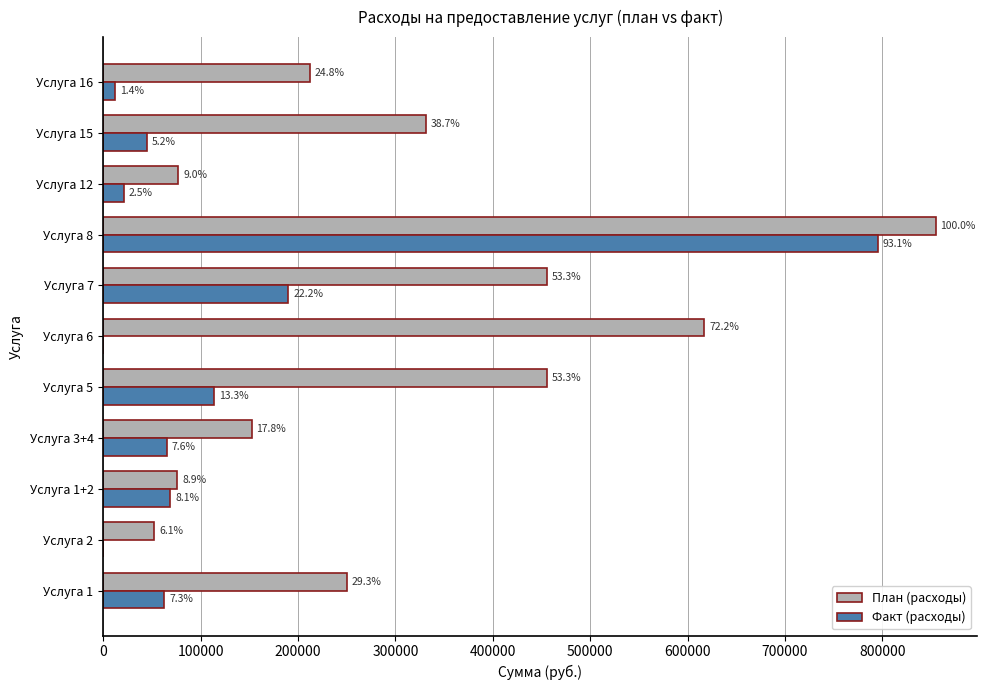

What is the sum of all План (расходы) values?

3534799.2